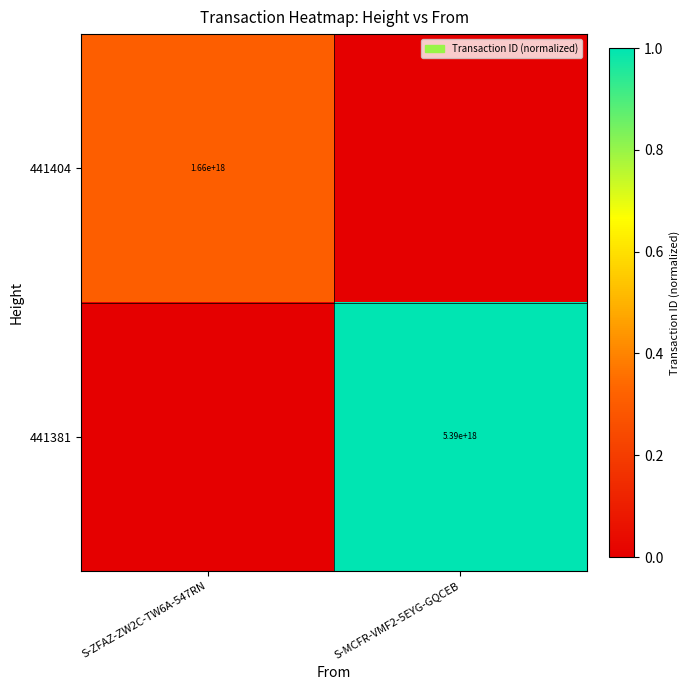

At how many categories does at least one series exceed 0?

2